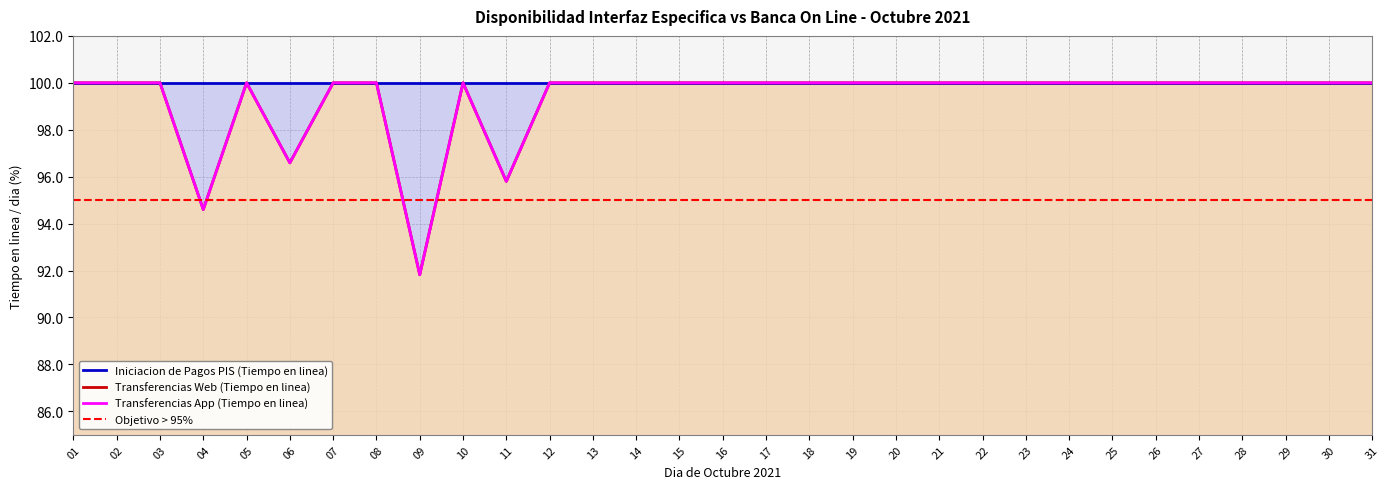

What is the lowest value of the Transferencias App (Tiempo en linea) series?

91.8